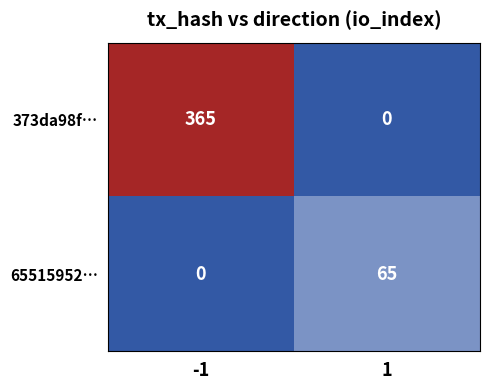

True or false: 65515952… has a value of 27 at -1.

False